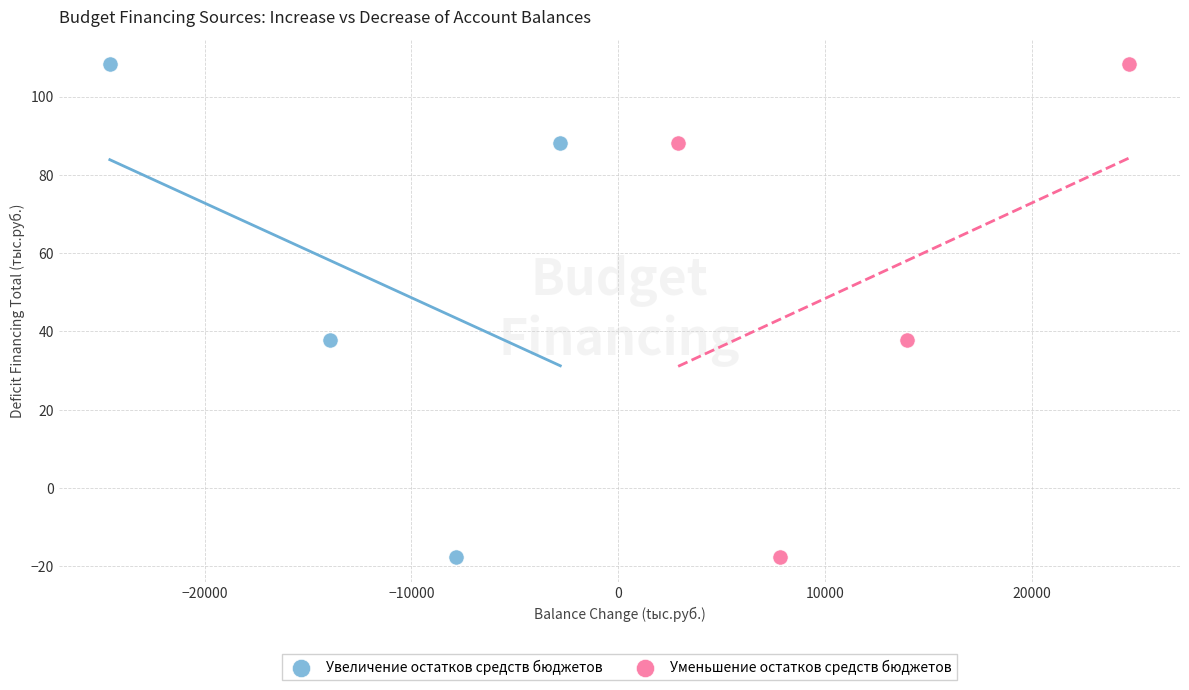

What are all the series names shown in the legend?

Увеличение остатков средств бюджетов, Уменьшение остатков средств бюджетов